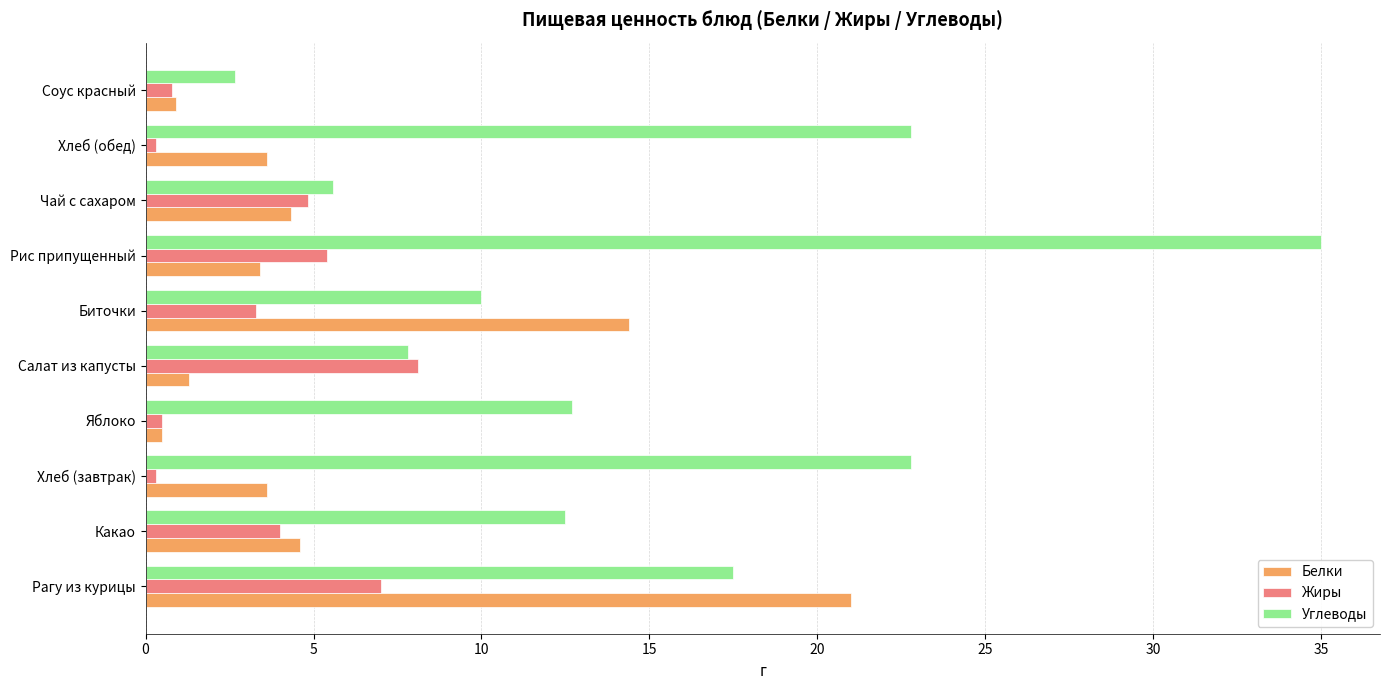

What is the total value across all series at Соус красный?

4.4